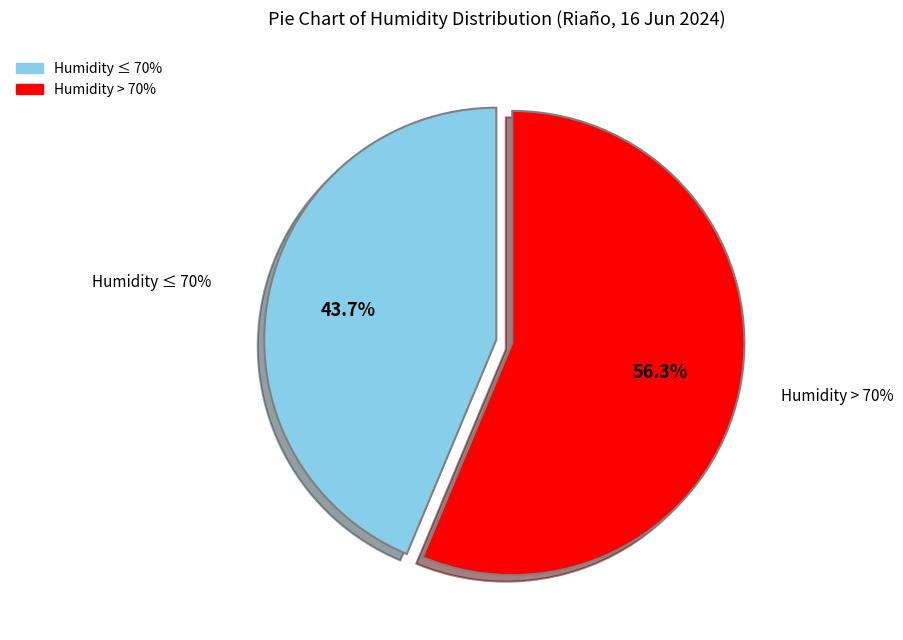

Is 09:00 the majority of the pie?

No